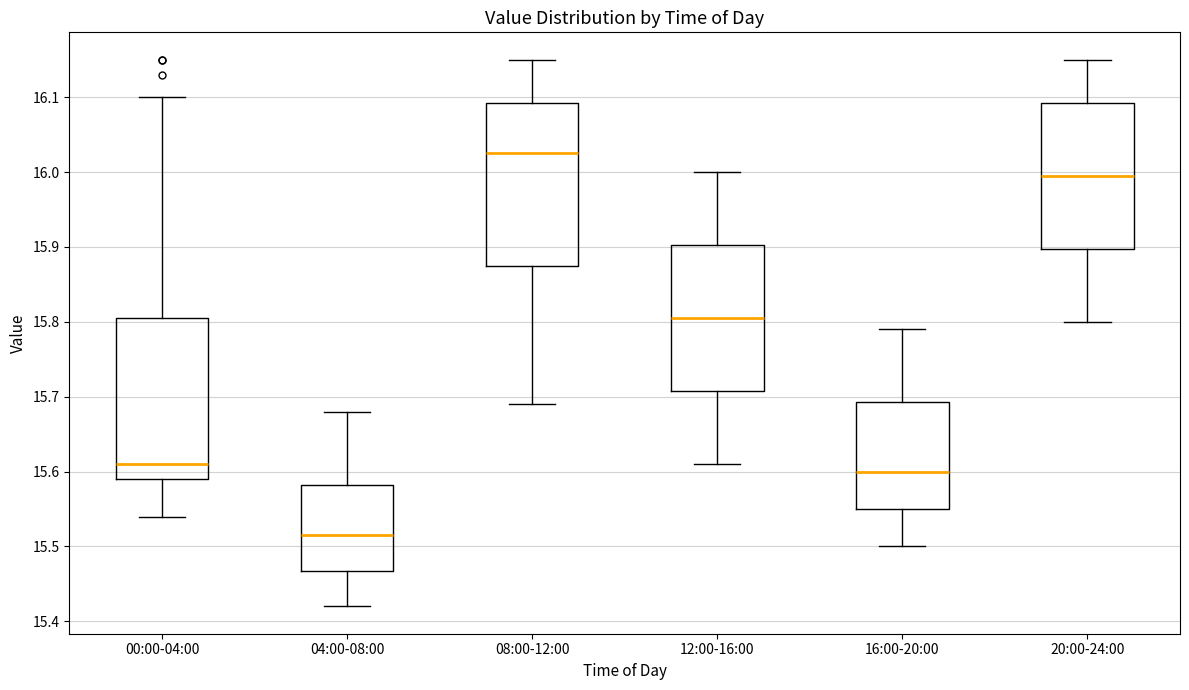

Reading left to right, read every box against the y-axis: the position of its median line, the range the box covers, and the ends of its whiskers. The values are not printed on the chart, so give them approximately, as read against the axis.

00:00-04:00: median 15.61, box 15.59 to 15.81, whiskers 15.54 to 16.10
04:00-08:00: median 15.52, box 15.47 to 15.58, whiskers 15.42 to 15.68
08:00-12:00: median 16.03, box 15.88 to 16.09, whiskers 15.69 to 16.15
12:00-16:00: median 15.81, box 15.71 to 15.90, whiskers 15.61 to 16.00
16:00-20:00: median 15.60, box 15.55 to 15.69, whiskers 15.50 to 15.79
20:00-24:00: median 16.00, box 15.90 to 16.09, whiskers 15.80 to 16.15